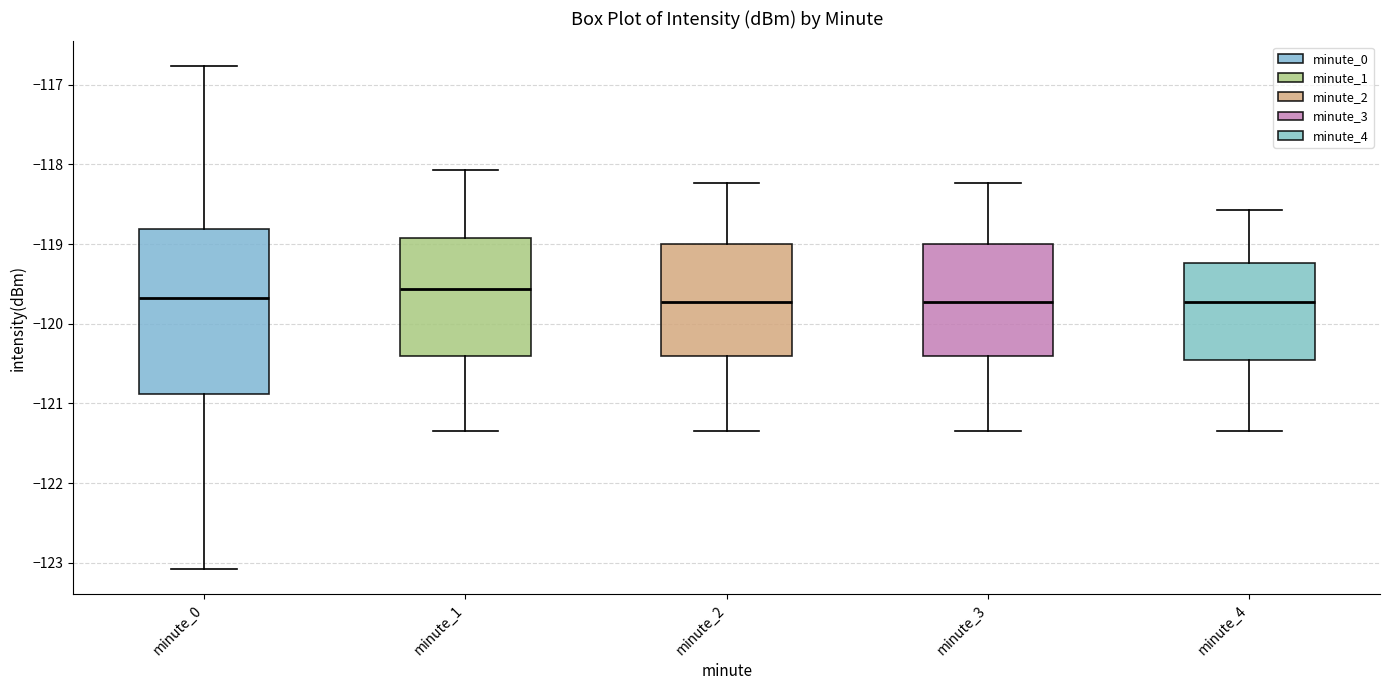

Reading left to right, transcribe this box plot: for each box, give where its median line is, the range the box spans, and where its two whiskers end, as read against the y-axis. The values are not printed on the chart, so give them approximately, as read against the axis.

minute_0: median -119.7, box -120.9 to -118.8, whiskers -123.1 to -116.8
minute_1: median -119.6, box -120.4 to -118.9, whiskers -121.3 to -118.1
minute_2: median -119.7, box -120.4 to -119.0, whiskers -121.3 to -118.2
minute_3: median -119.7, box -120.4 to -119.0, whiskers -121.3 to -118.2
minute_4: median -119.7, box -120.5 to -119.2, whiskers -121.3 to -118.6